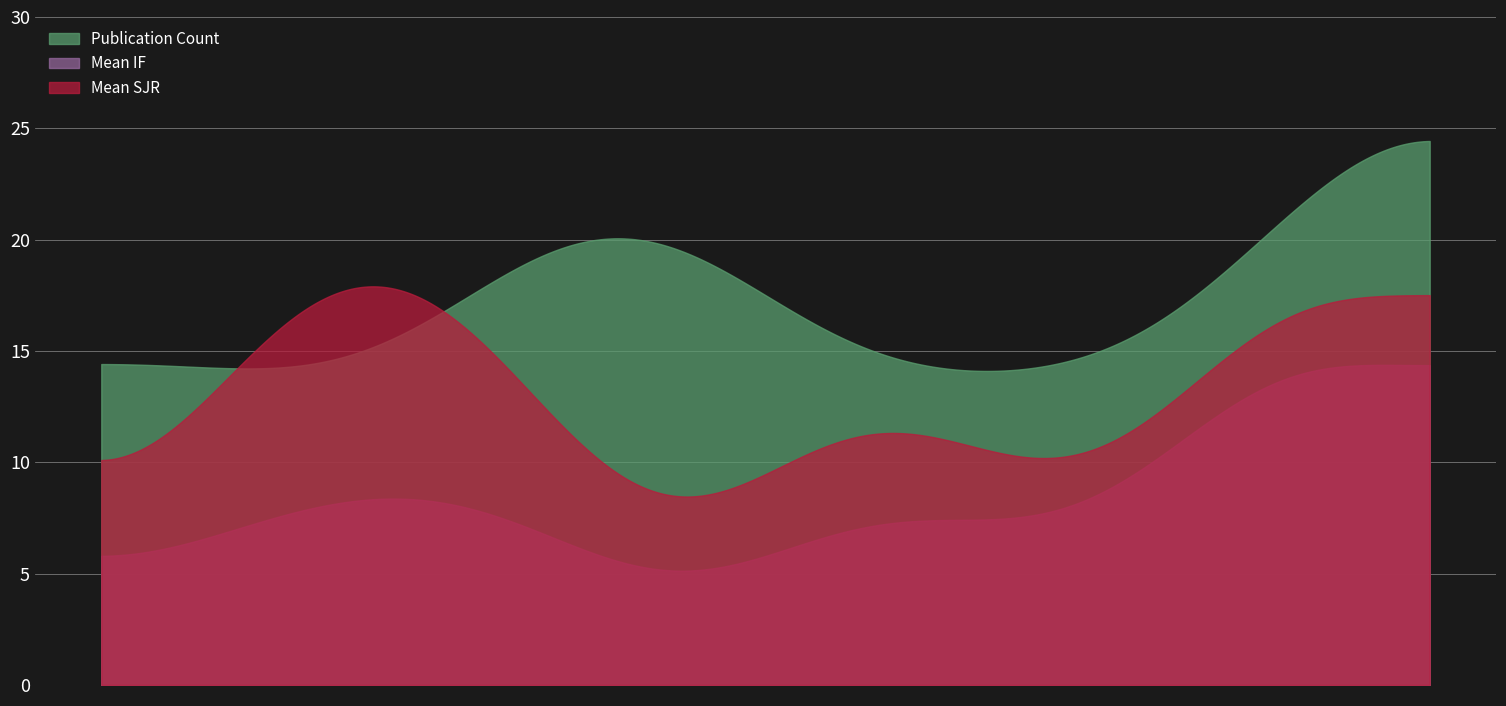

Which series has the largest total across all categories?

Publication Count